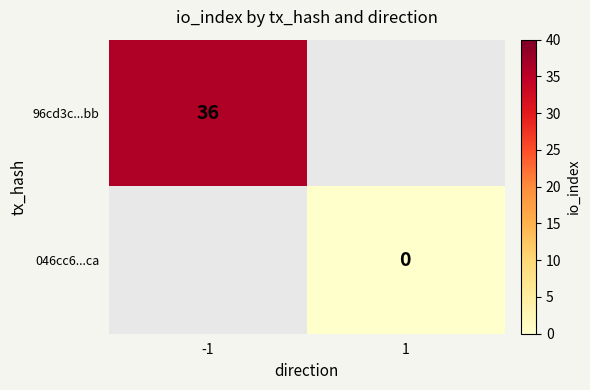

Is the value of 046cc6...ca at 1 greater than the value of 96cd3c...bb at -1?

No